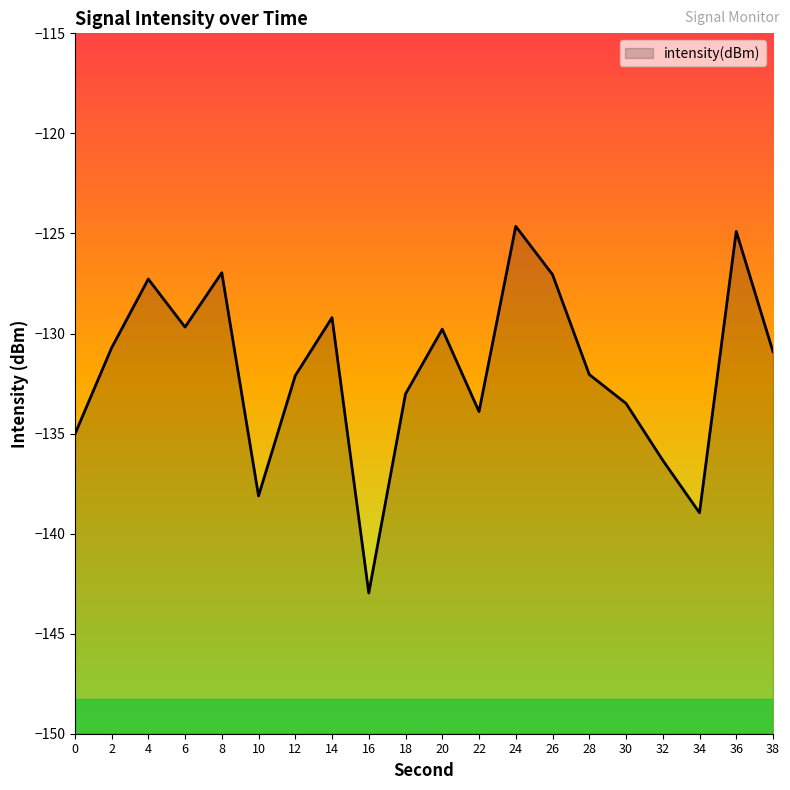

What is the difference between the values at 32 and 8?

9.4